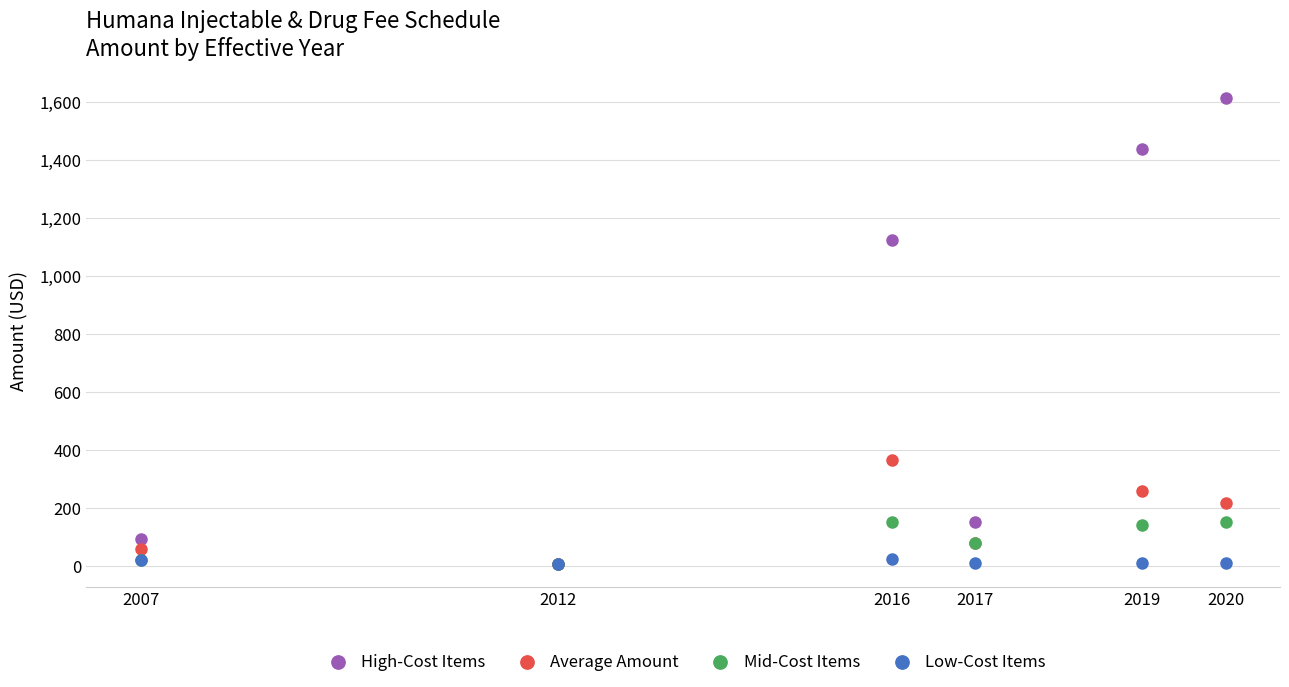

Across all series, what Y value is closest to 810?

1124.4